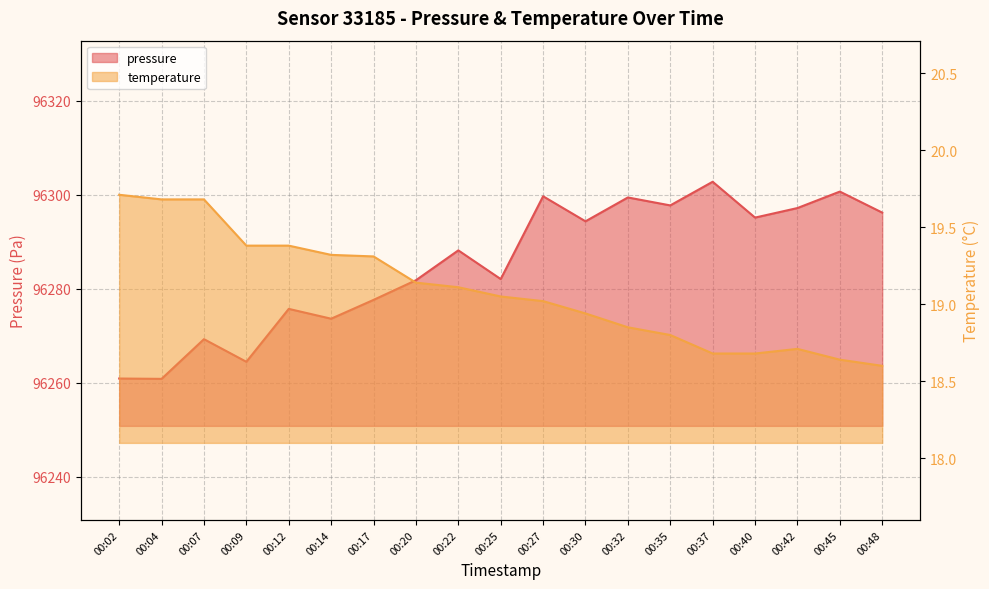

What is the sum of all pressure values?

1829417.5